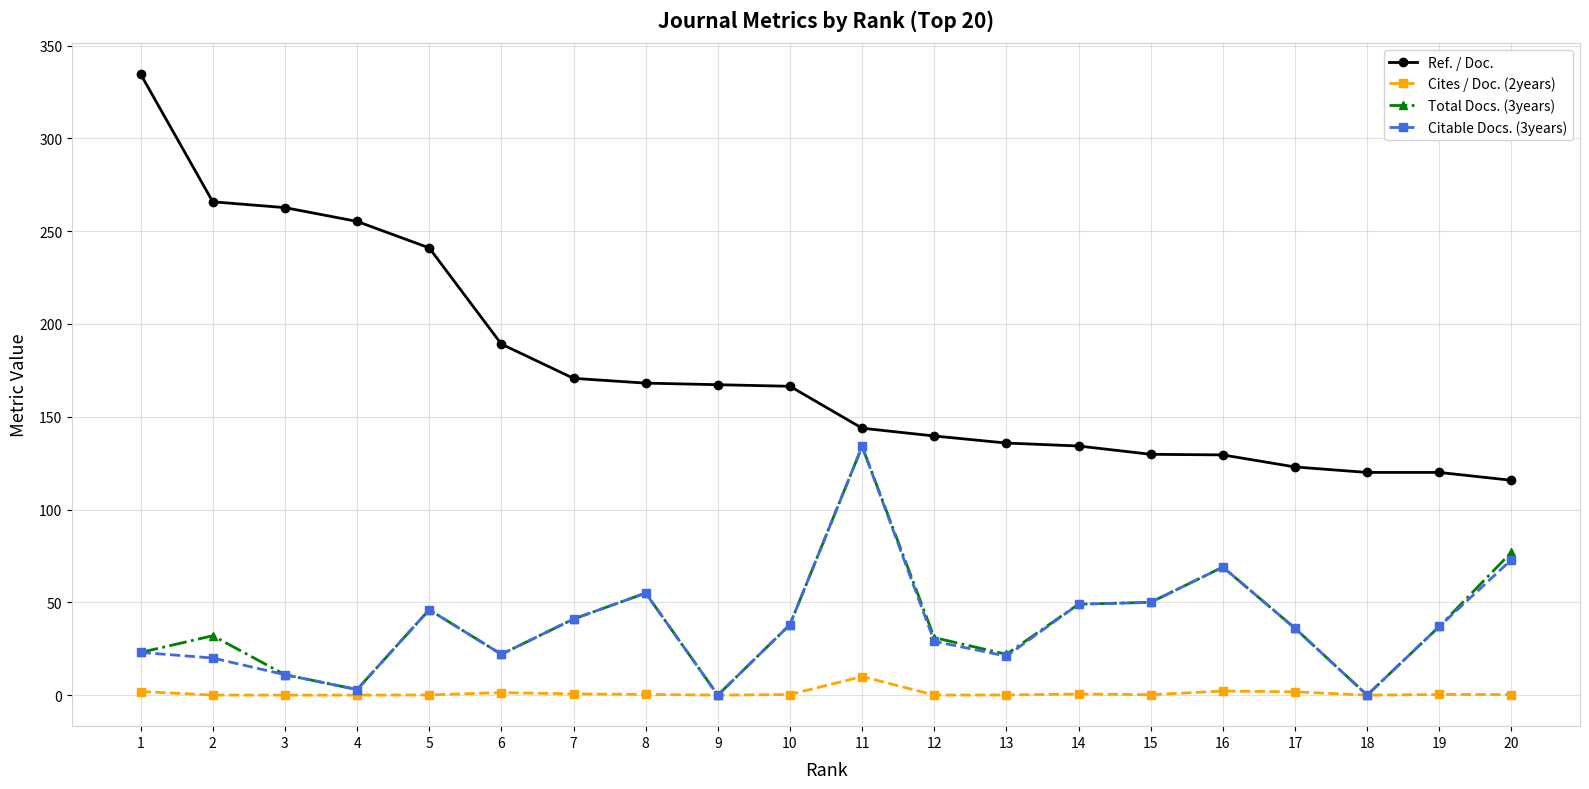

At which label does Citable Docs. (3years) reach its peak?

11